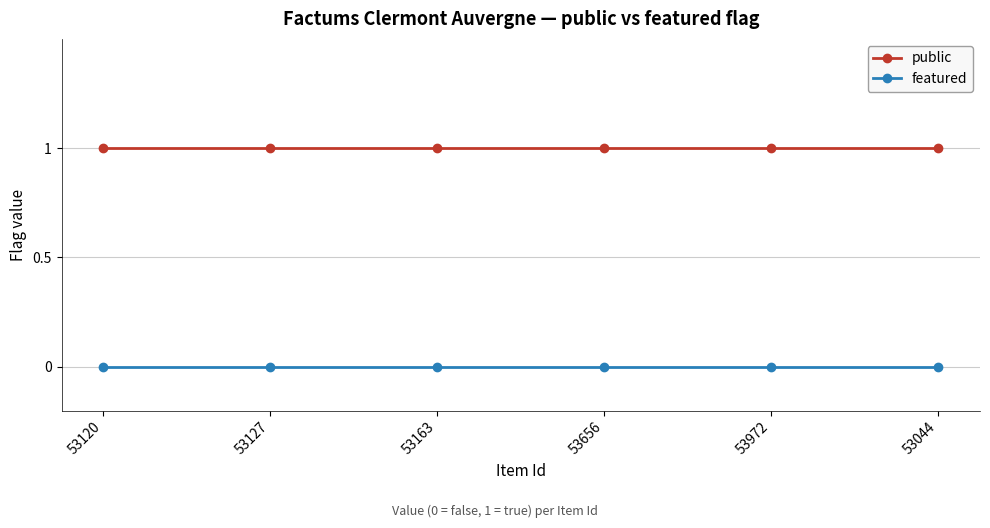

Does the chart have visible grid lines?

Yes